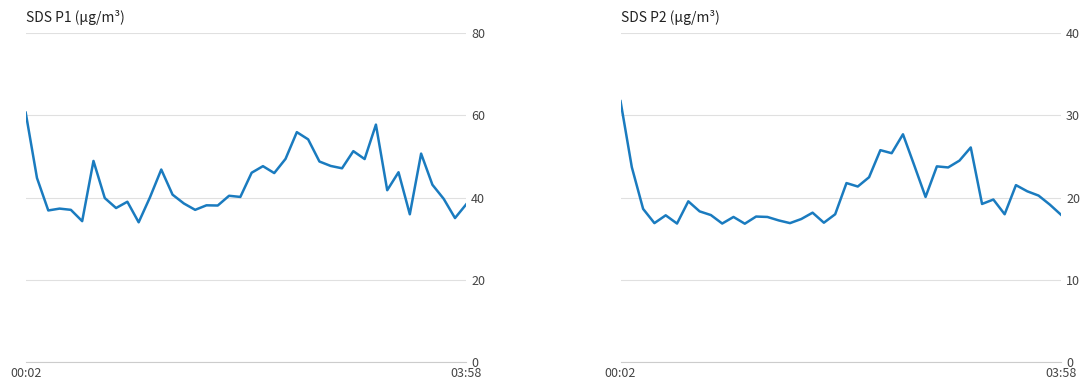

Reading left to right, transcribe all the data shown in this chart.

SDS P1 (µg/m³): 60.7	44.8	36.9	37.3	37.0	34.3	48.9	39.9	37.5	39.0	34.0	40.1	46.8	40.7	38.6	37.0	38.1	38.1	40.5	40.2	46.0	47.6	46.0	49.4	55.9	54.2	48.8	47.7	47.1	51.3	49.4	57.8	41.8	46.2	36.0	50.7	43.1	39.7	35.0	38.4
SDS P2 (µg/m³): 31.7	23.7	18.6	16.9	17.9	16.9	19.6	18.3	17.9	16.9	17.6	16.8	17.7	17.6	17.2	16.9	17.4	18.2	16.9	18.0	21.8	21.4	22.5	25.8	25.4	27.7	23.9	20.1	23.8	23.7	24.5	26.1	19.2	19.8	18.0	21.5	20.8	20.2	19.1	17.9